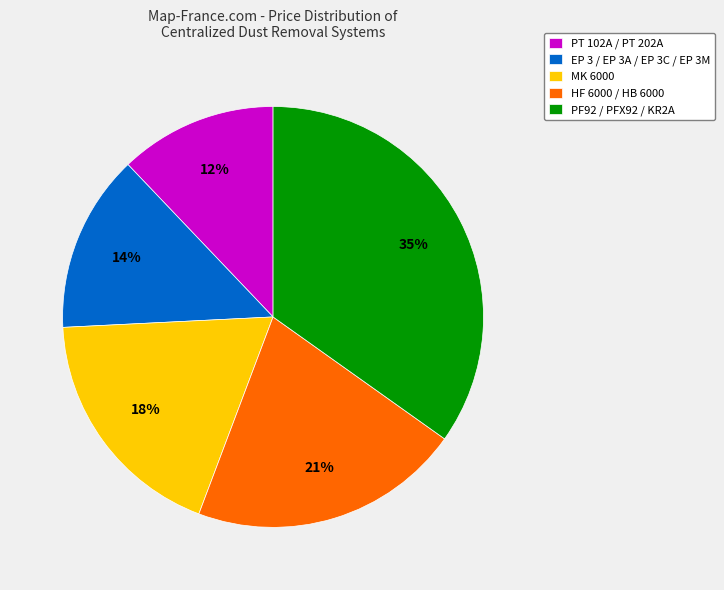

Is the sum of MK 6000 and HF 6000 / HB 6000 greater than half?

No